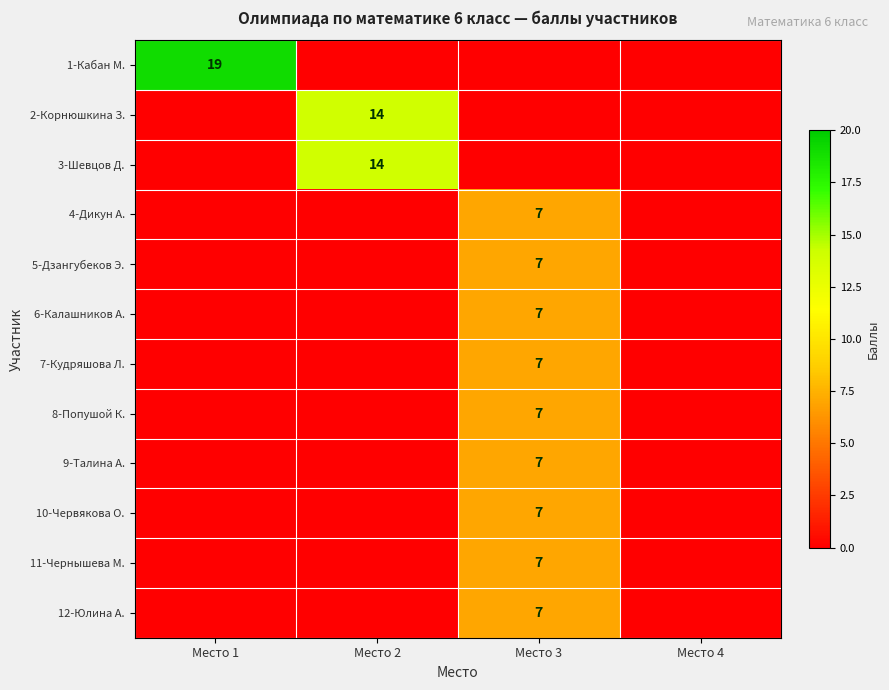

True or false: 5-Дзангубеков Э. has a value of 7 at Место 3.

True